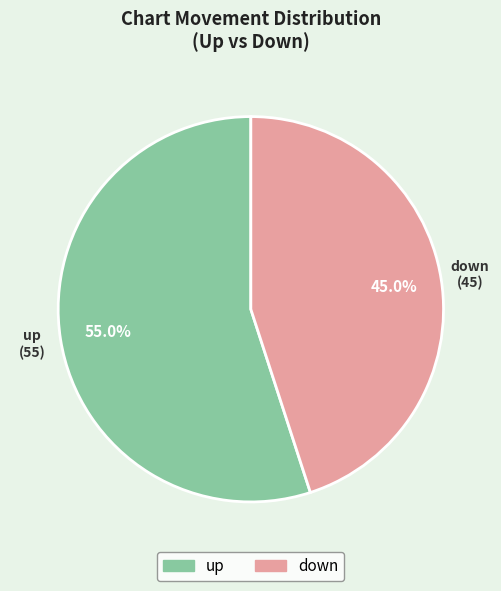

Which category has the biggest portion of the pie?

up